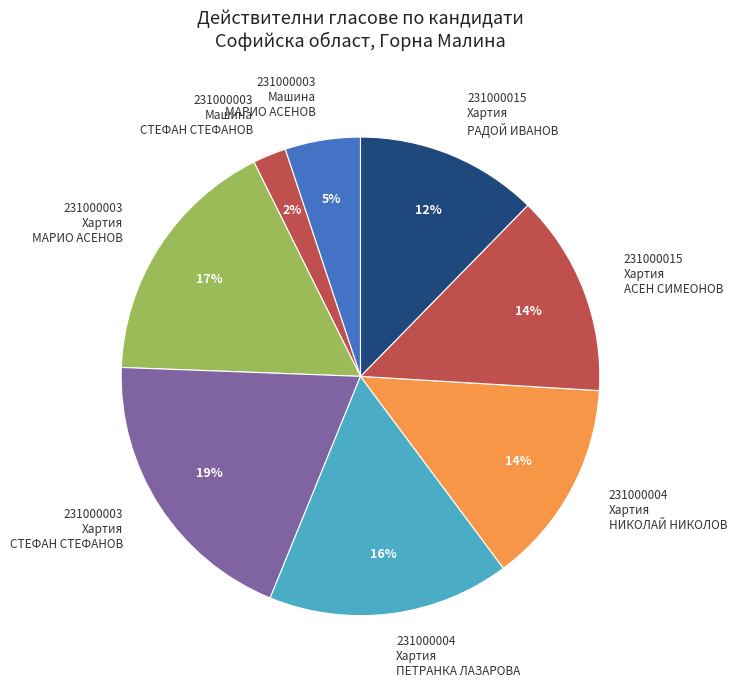

To the nearest percent, what is the difference between the largest and smallest slice percentages?

17%